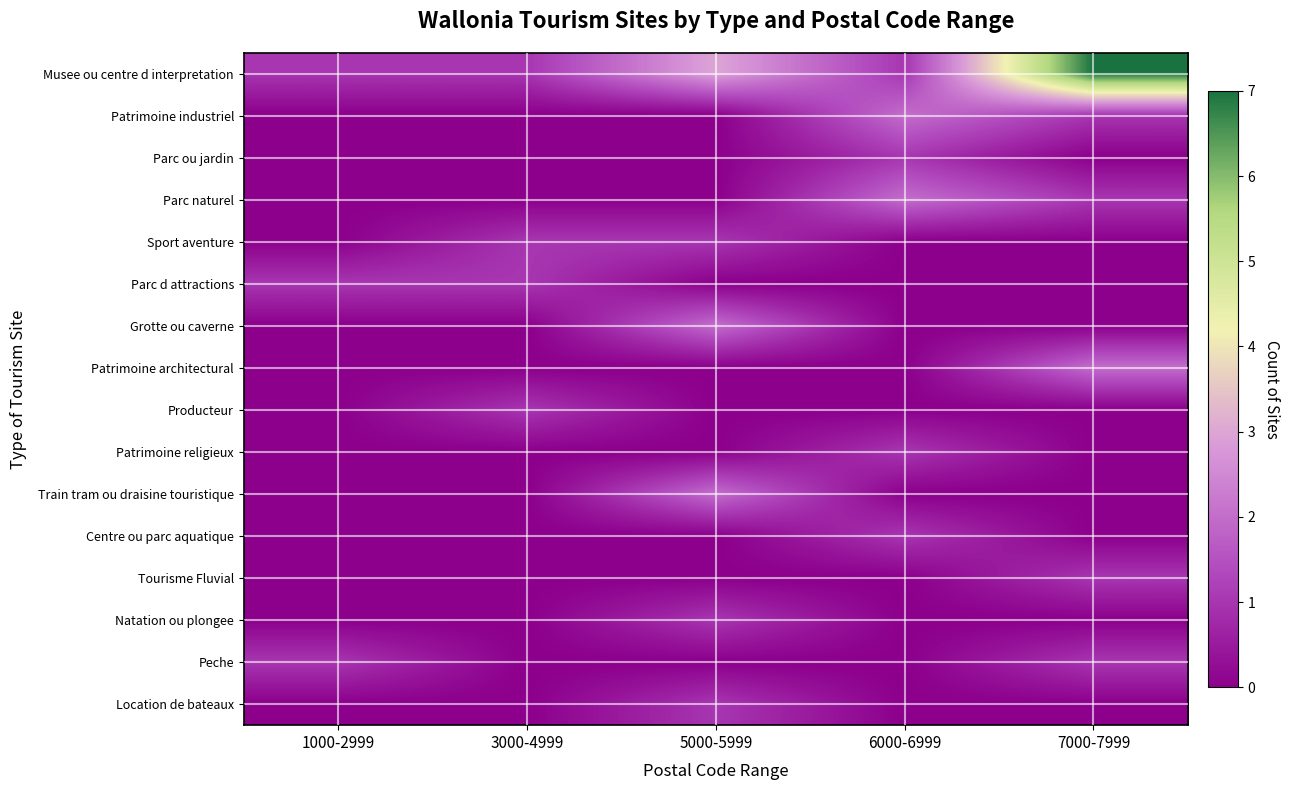

What is the total value across all series at 1000-2999?

3